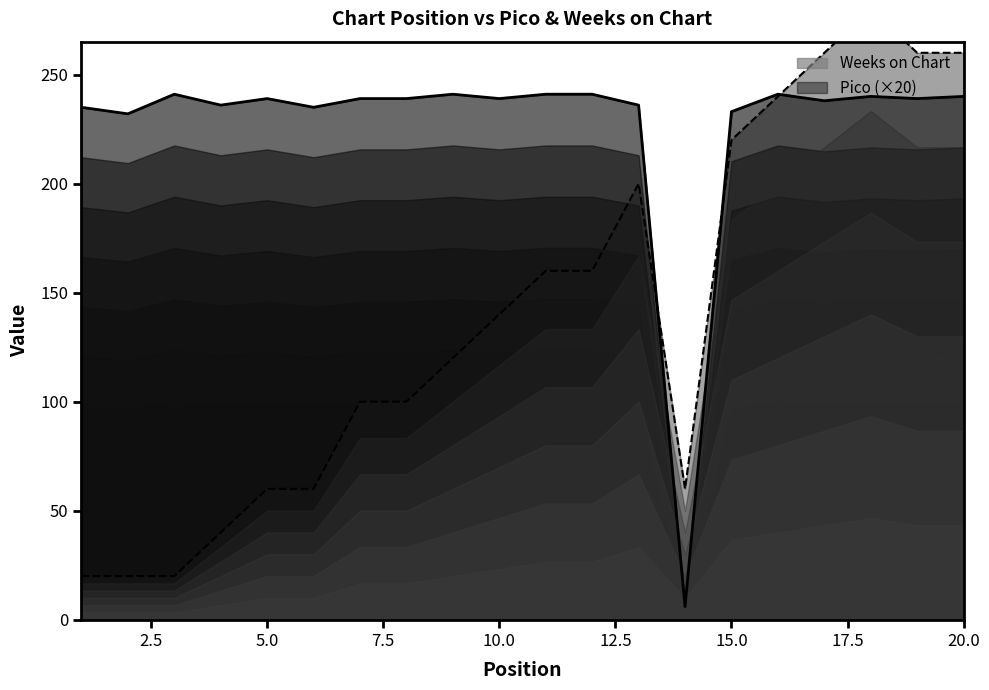

What is the difference between the maximum and minimum values?

260